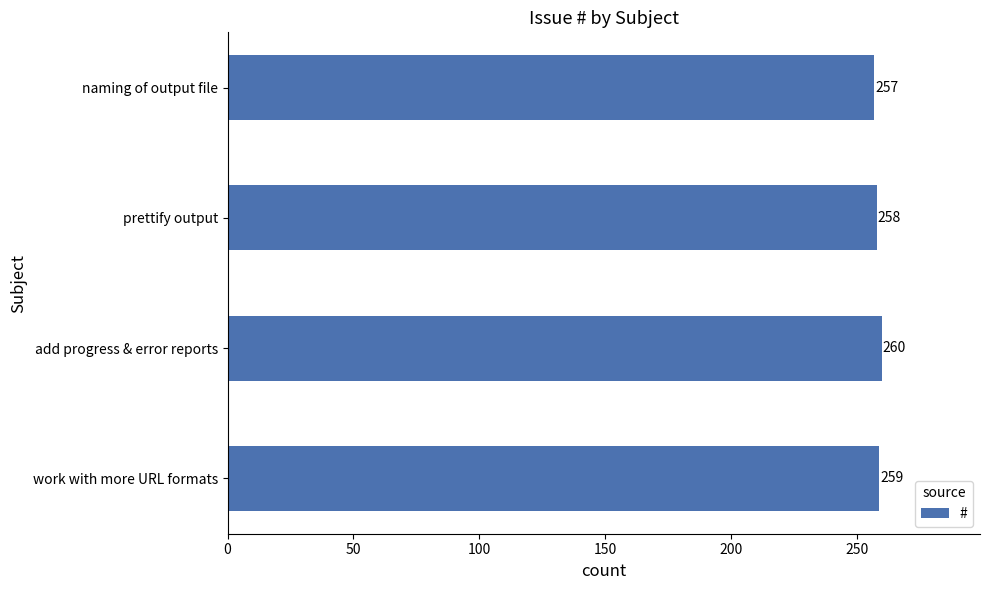

Is it true that the value at prettify output is 258?

True